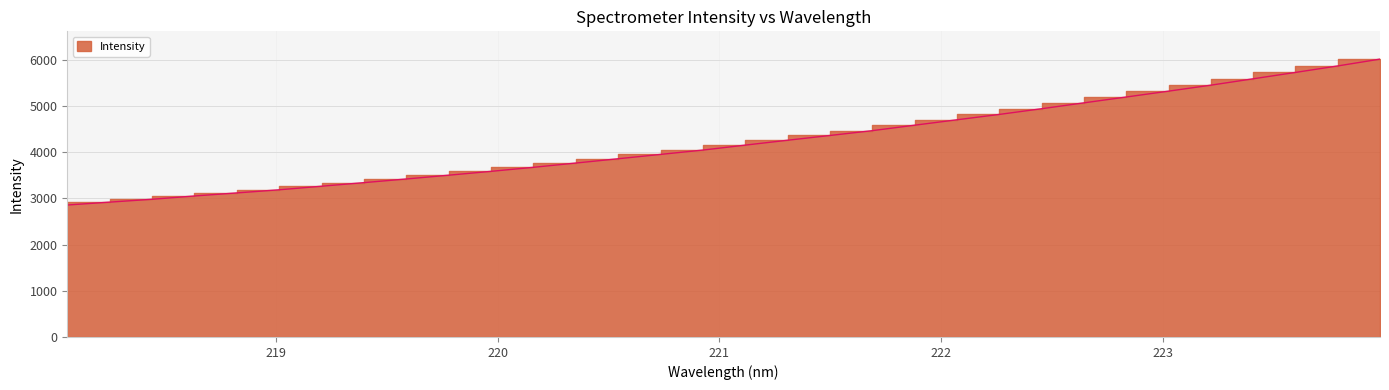

Does the chart display data point markers on the line(s)?

No